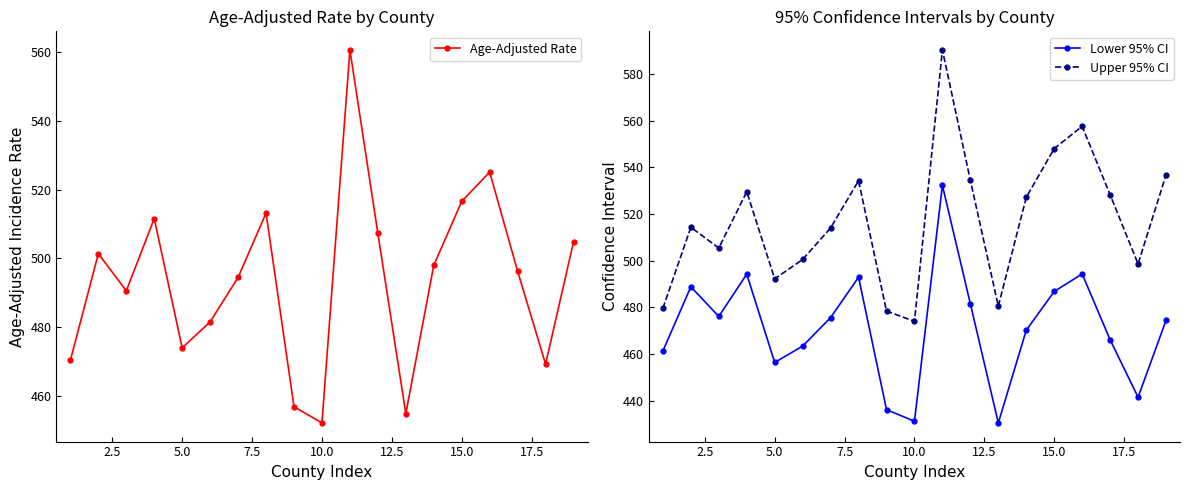

In Upper 95% CI, how many points are higher than both neighbors (excluding endpoints)?

5